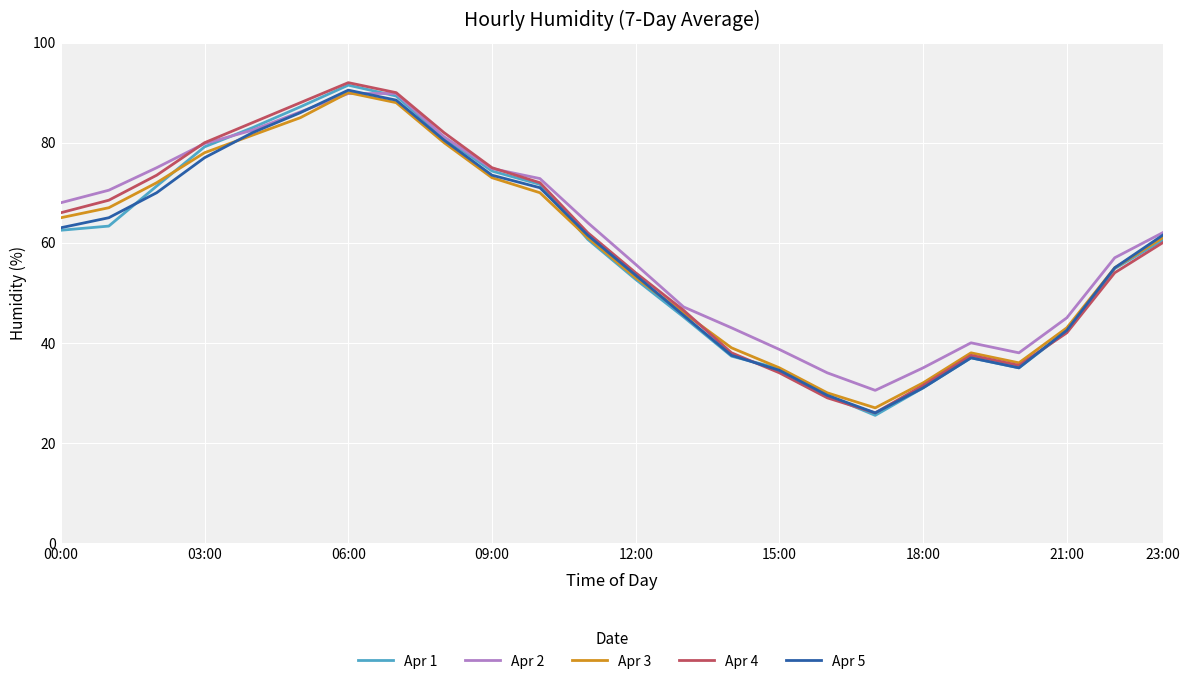

At how many categories does at least one series exceed 76?

6